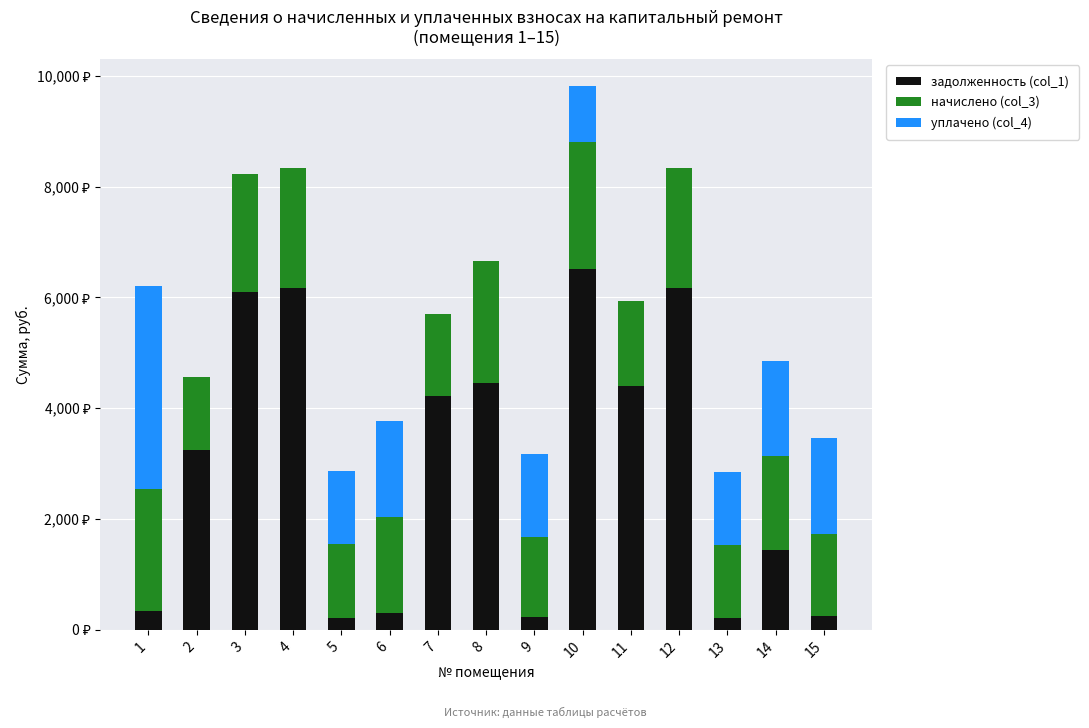

Are the bars horizontal?

No